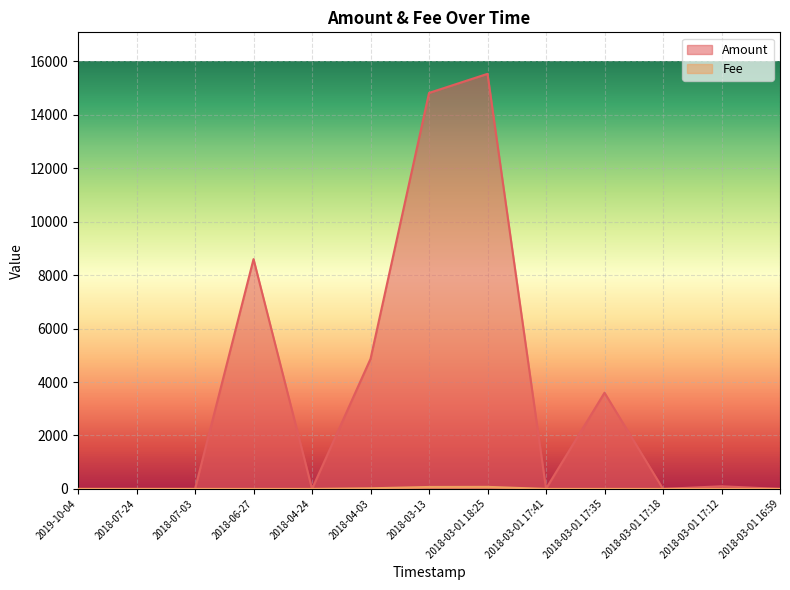

True or false: Fee has a value of 1.0 at 2018-03-01 16:59.

True